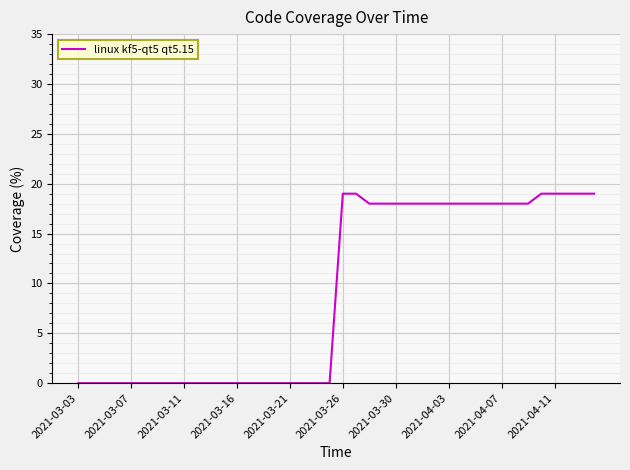

What is the greatest value displayed?

19